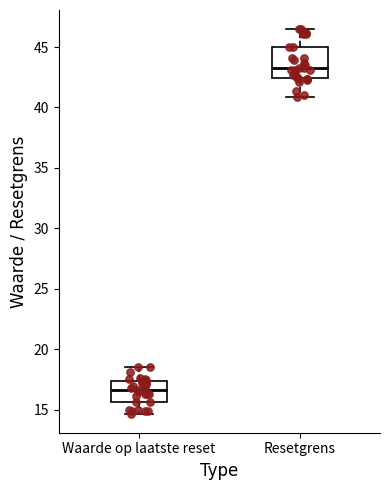

Reading left to right, read every box against the y-axis: the position of its median line, the range the box covers, and the ends of its whiskers. The values are not printed on the chart, so give them approximately, as read against the axis.

Waarde op laatste reset: median 16.5, box 15.5 to 17.5, whiskers 14.5 to 18.5
Resetgrens: median 43.5, box 42.5 to 45.0, whiskers 41.0 to 46.5